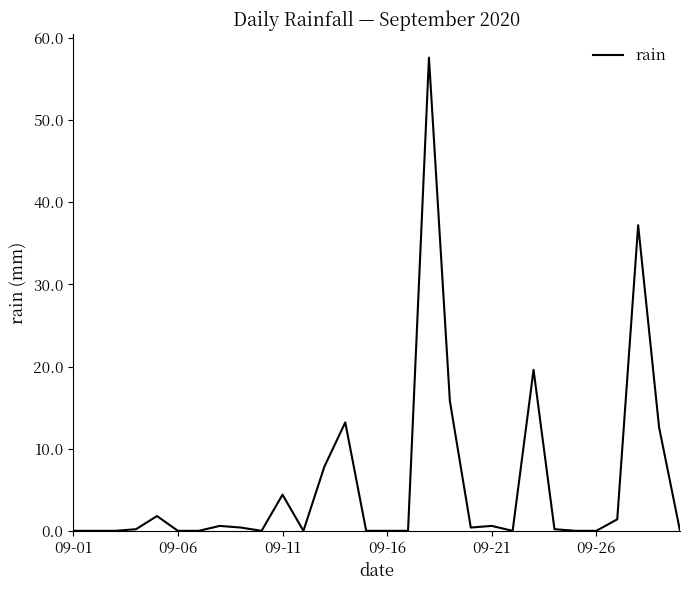

What is the maximum value shown in the chart?

57.6